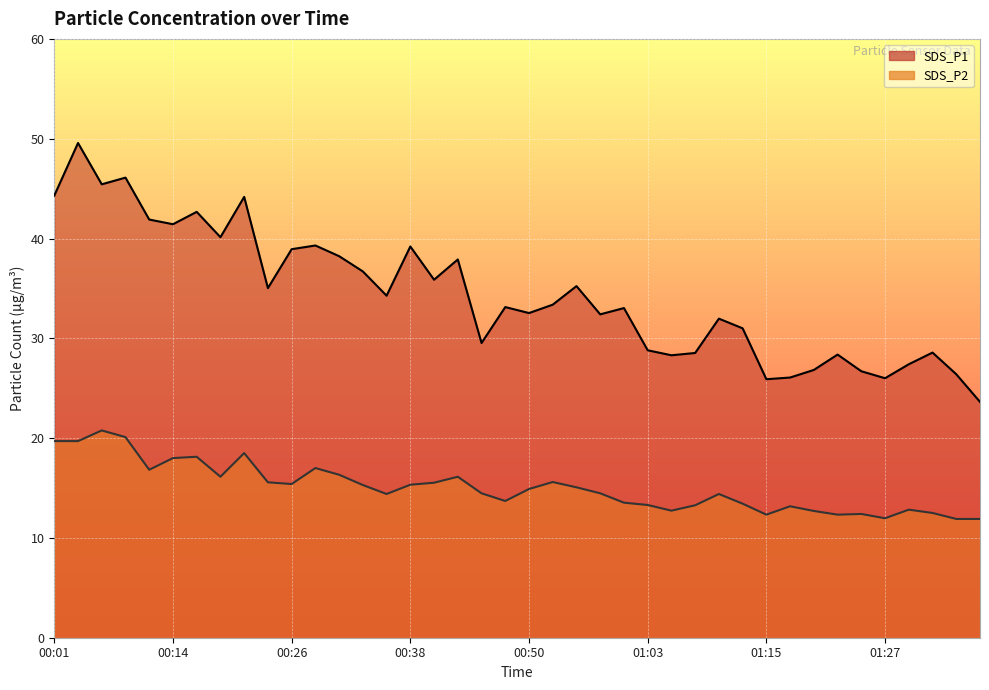

True or false: SDS_P2 has a value of 5.5 at 01:32.

False